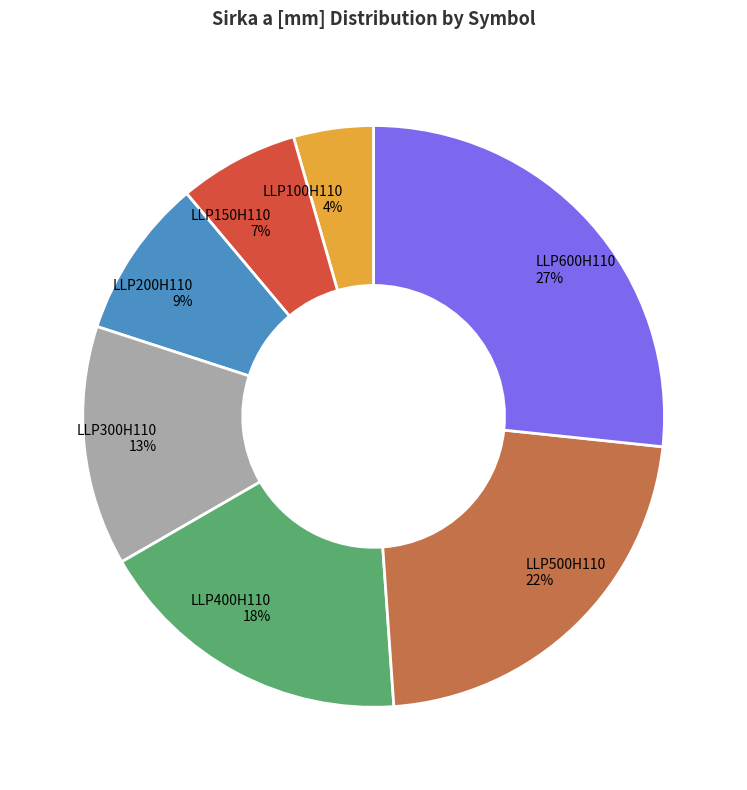

Combined, do LLP600H110 and LLP500H110 account for over 50%?

No